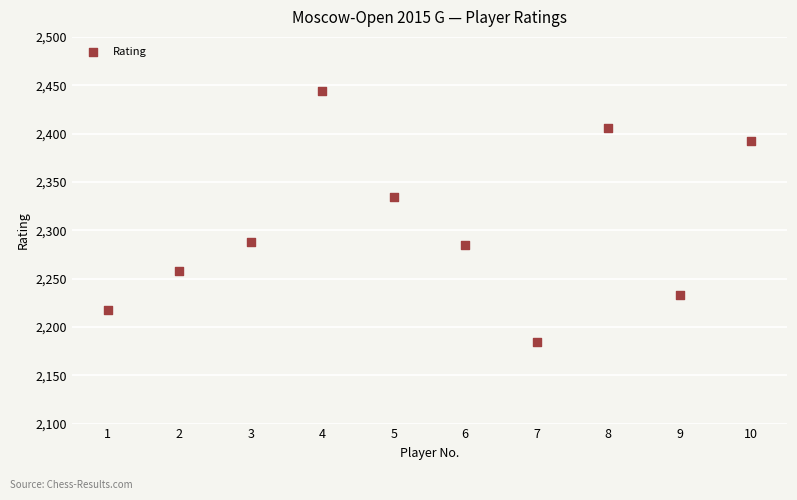

What is the average X value?

6